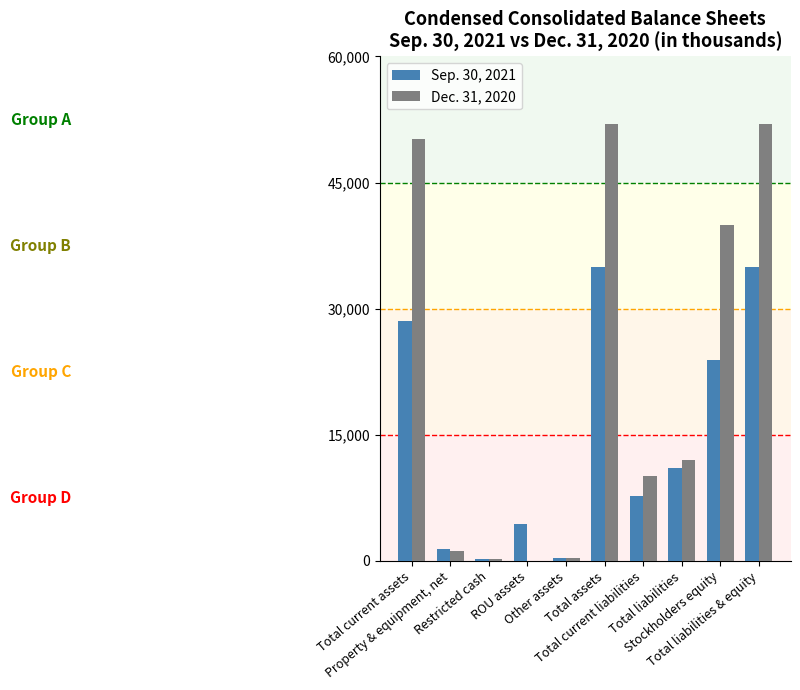

Between Total current assets and Stockholders equity, which series saw the biggest shift?

Dec. 31, 2020